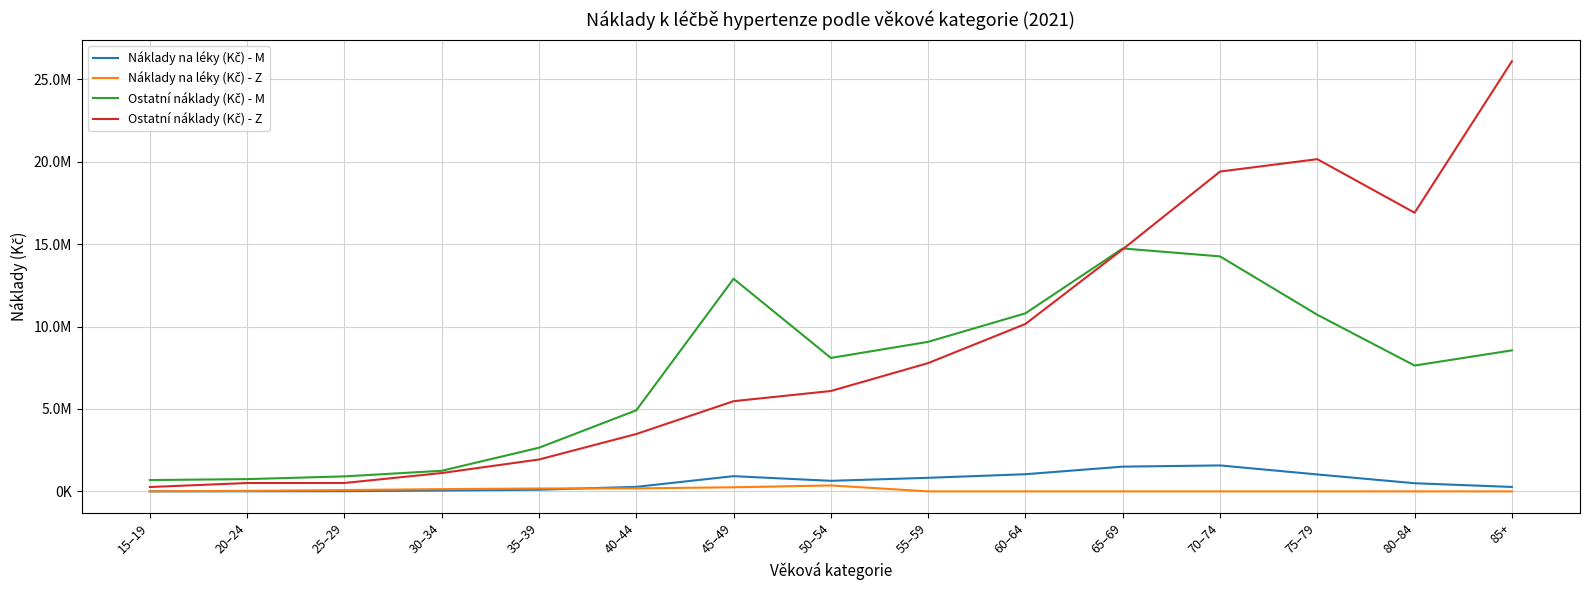

Which series changed the most between 50–54 and 55–59?

Ostatní náklady (Kč) - Z